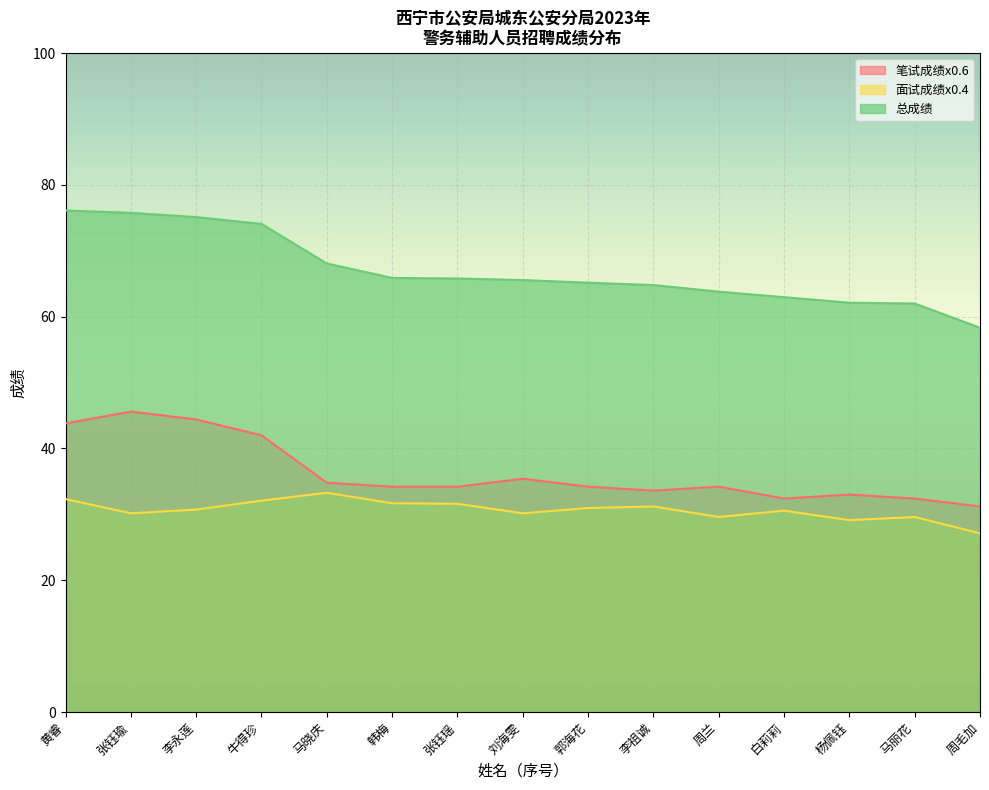

What are all the series names shown in the legend?

笔试成绩x0.6, 面试成绩x0.4, 总成绩